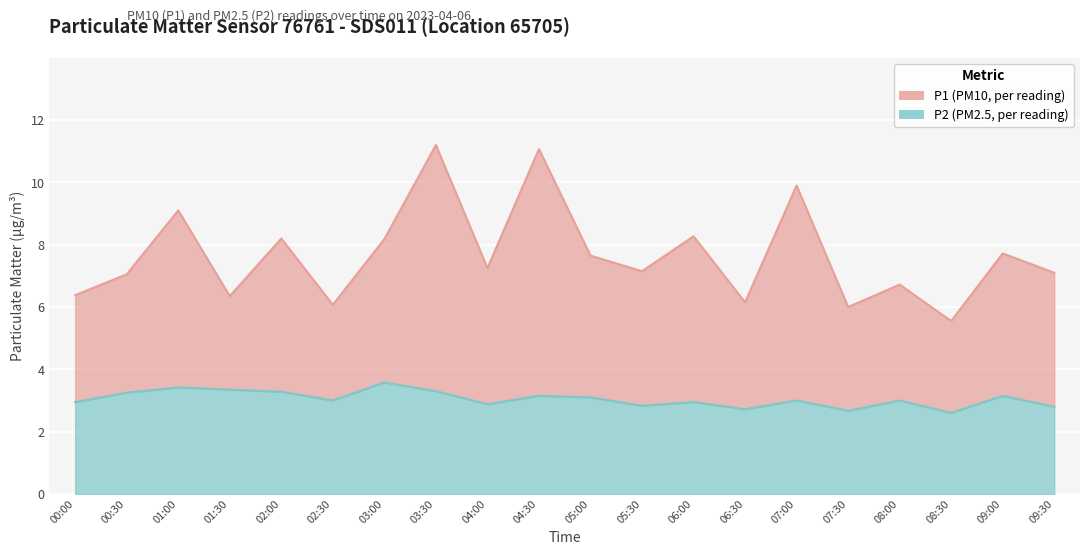

True or false: P1 and P2 cross at least once.

False